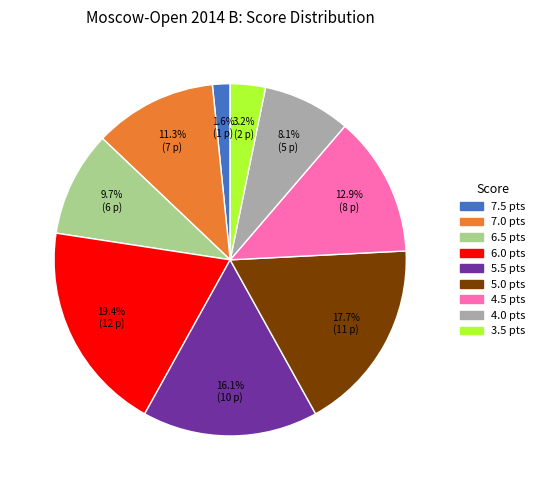

Count the number of slices in the pie.

9